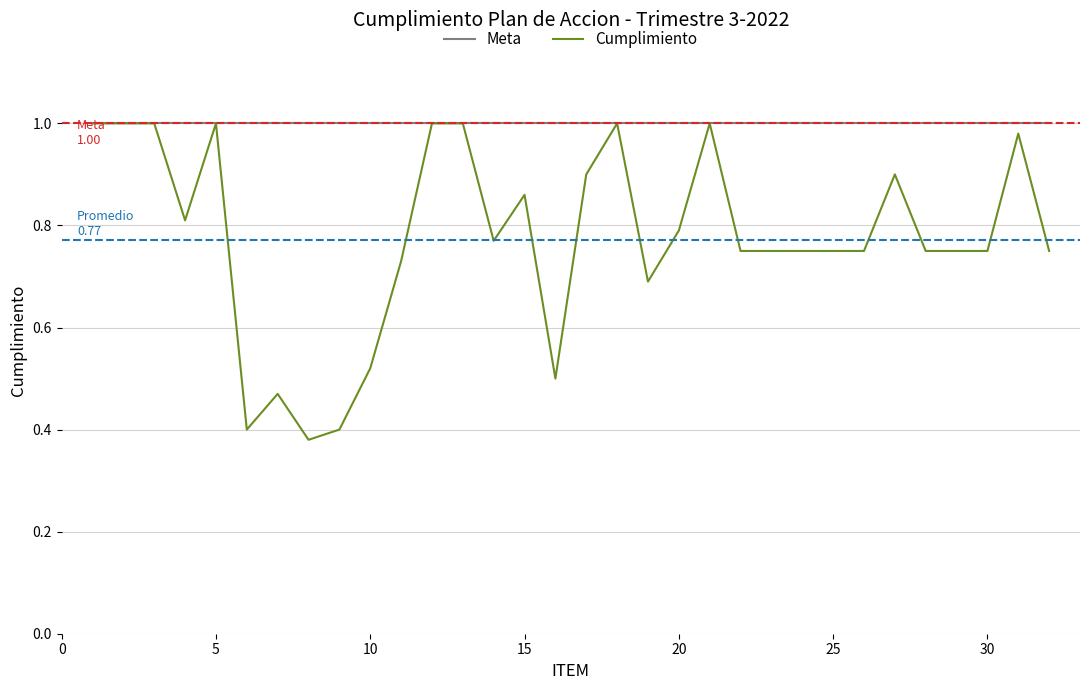

Does the chart have visible grid lines?

Yes